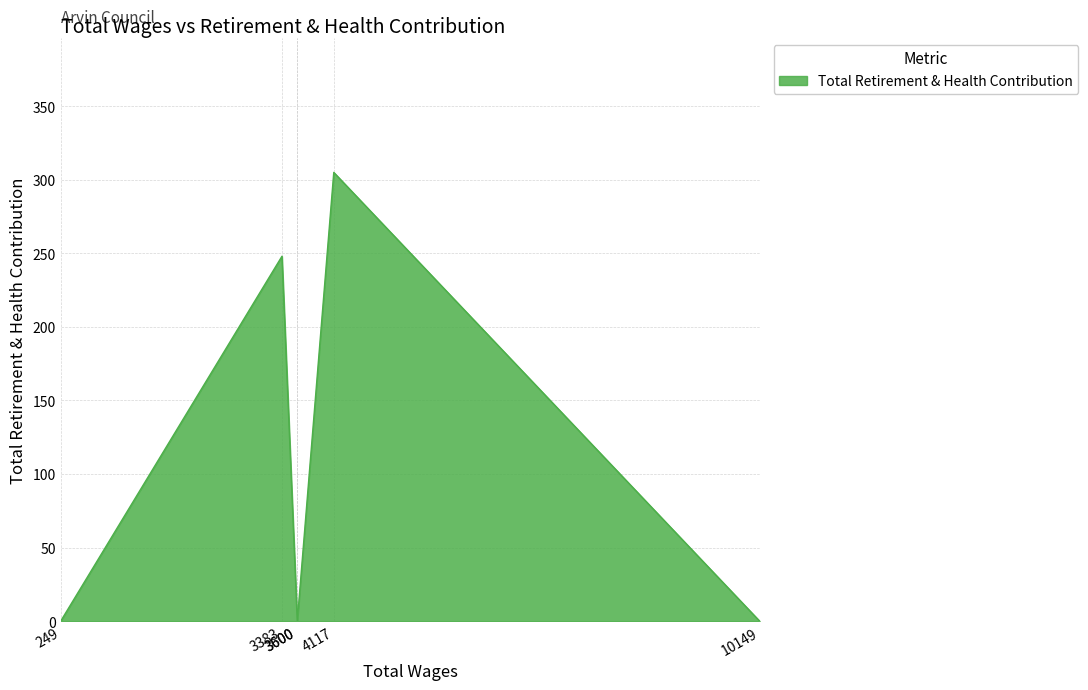

What is the sum of the values at 4117.0 and 249.0?

305